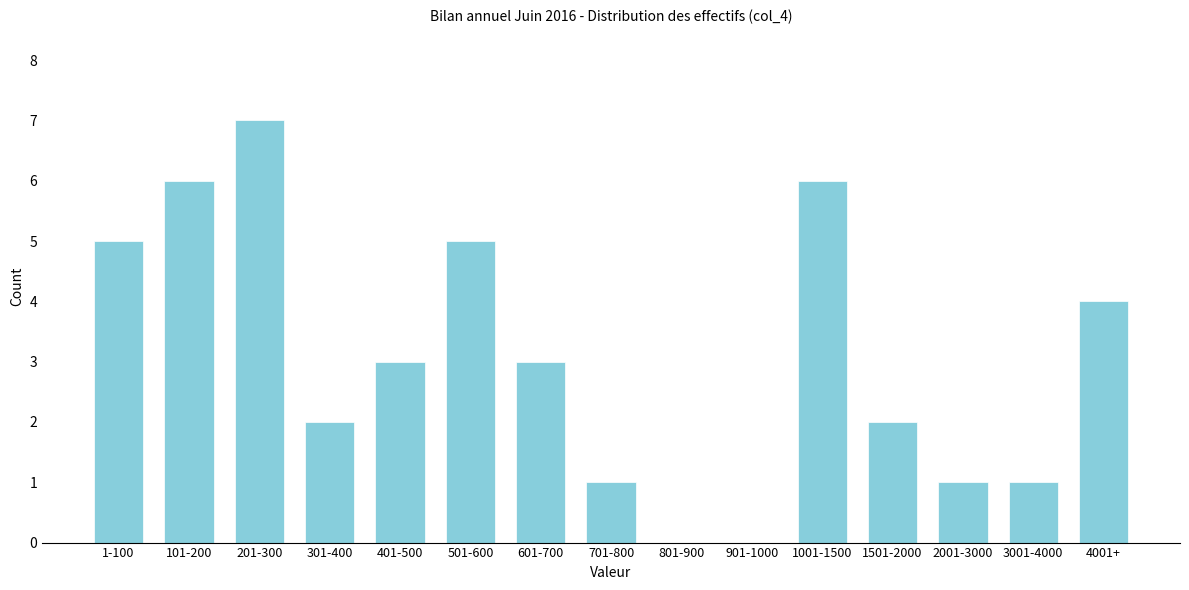

Reading right to left, list all the values displayed in this chart.

4001+=4	3001-4000=1	2001-3000=1	1501-2000=2	1001-1500=6	901-1000=0	801-900=0	701-800=1	601-700=3	501-600=5	401-500=3	301-400=2	201-300=7	101-200=6	1-100=5